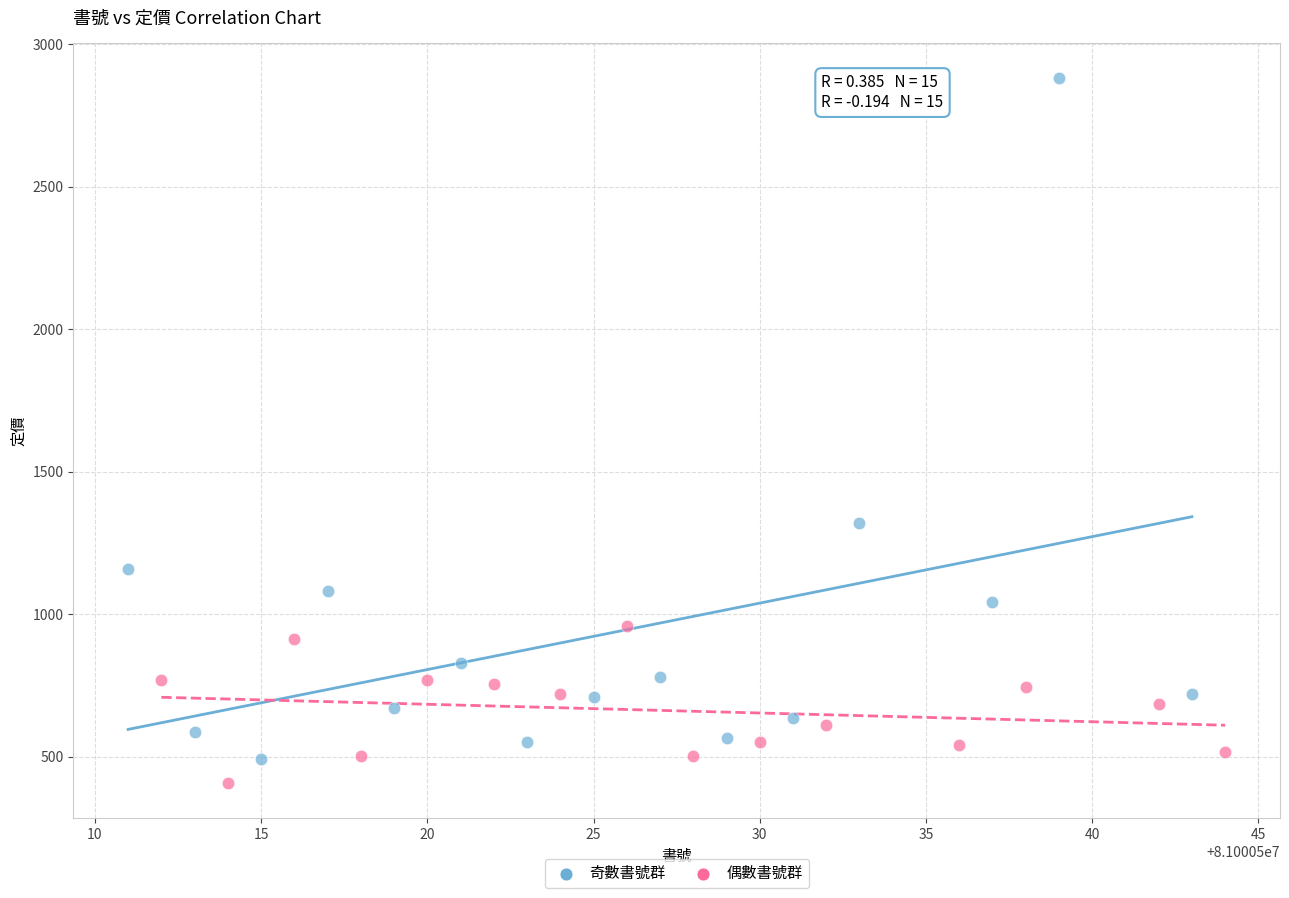

Which series reaches the maximum Y coordinate?

奇數書號群